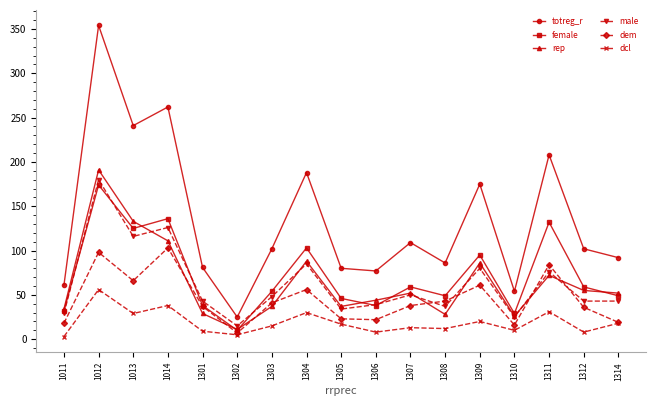

What are all the series names shown in the legend?

totreg_r, female, rep, male, dem, dcl